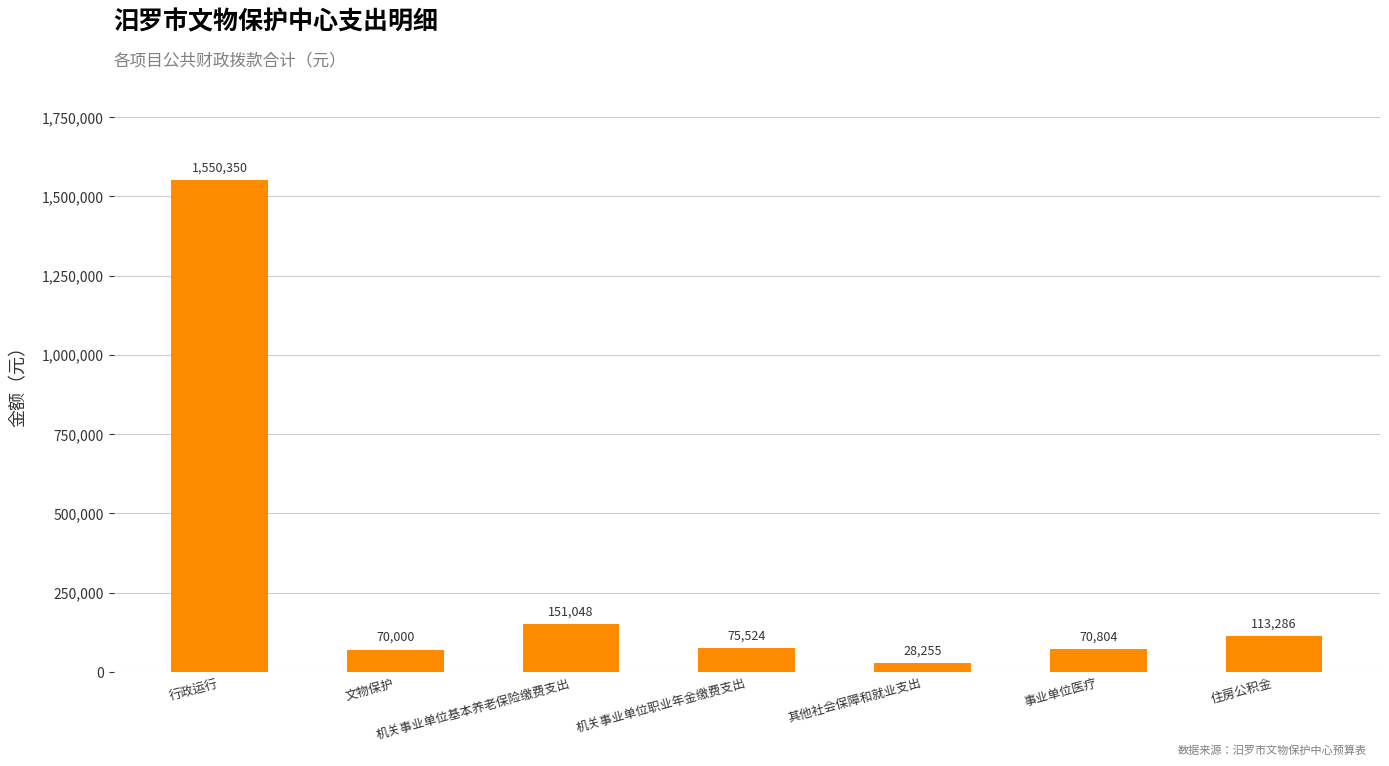

What is the minimum value shown in the chart?

28255